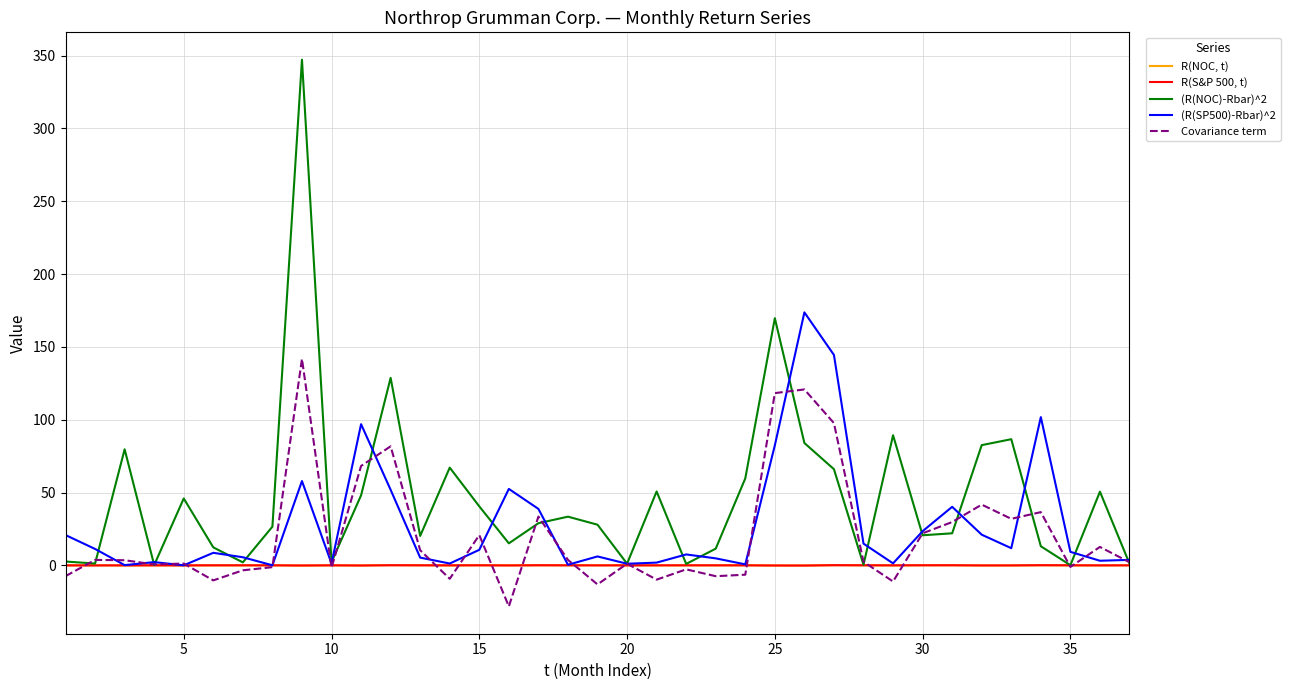

What is the smallest value displayed?

-28.2